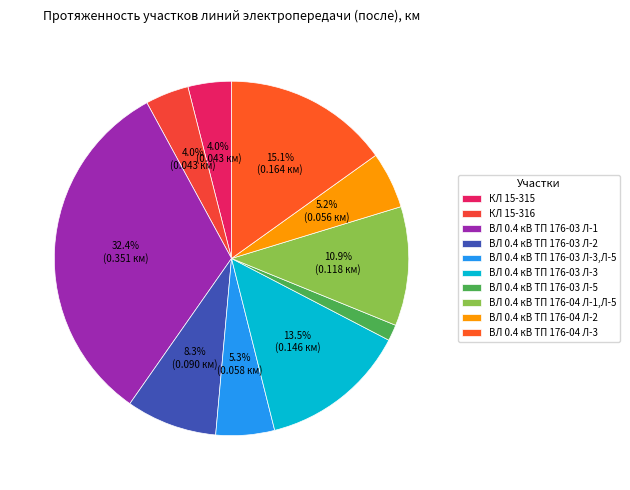

To the nearest percent, what percentage of the pie is ВЛ 0.4 кВ ТП 176-03 Л-3?

13%